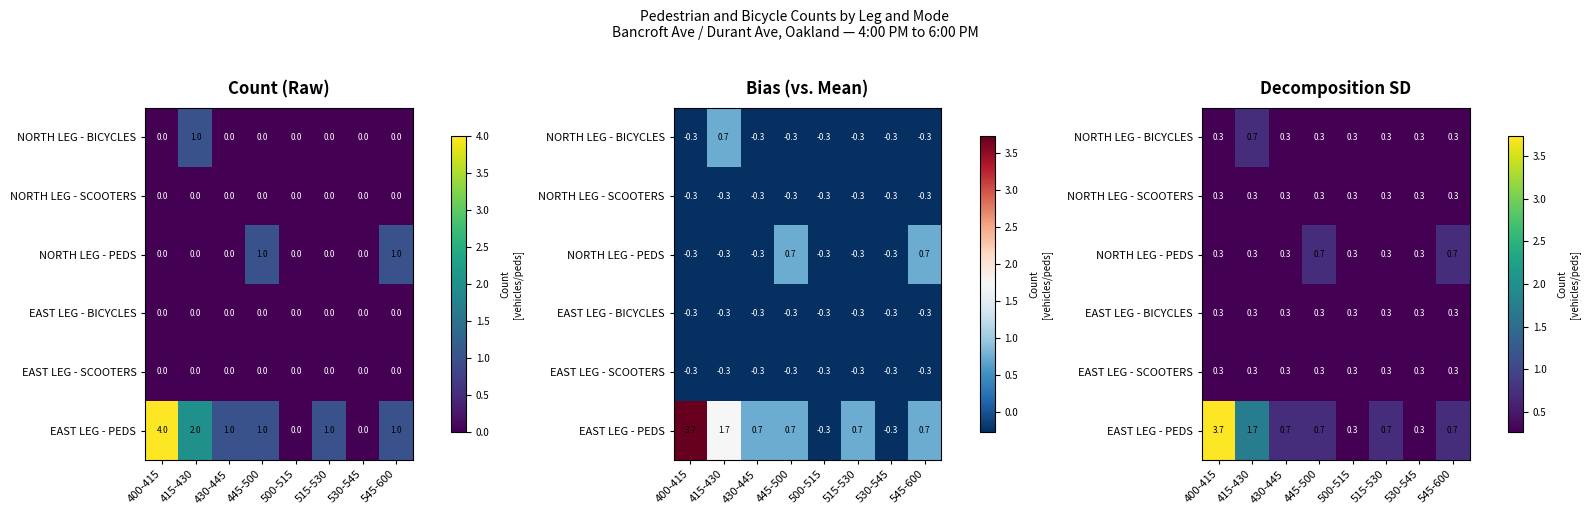

Rank the series at 445-500 from lowest to highest value.

NORTH LEG - BICYCLES, NORTH LEG - SCOOTERS, EAST LEG - BICYCLES, EAST LEG - SCOOTERS, NORTH LEG - PEDS, EAST LEG - PEDS